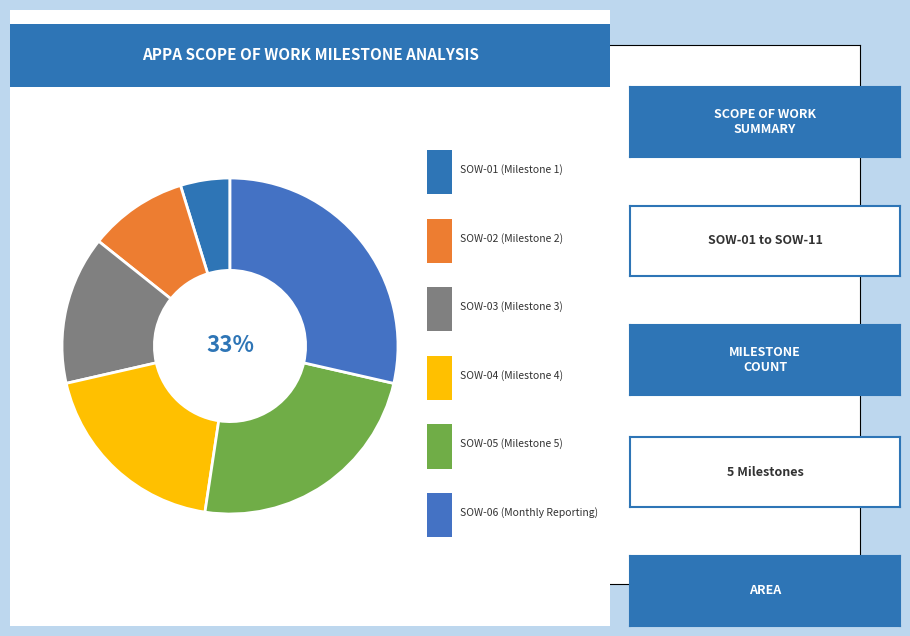

The SOW-04 slice represents 9% of the pie. True or false?

False